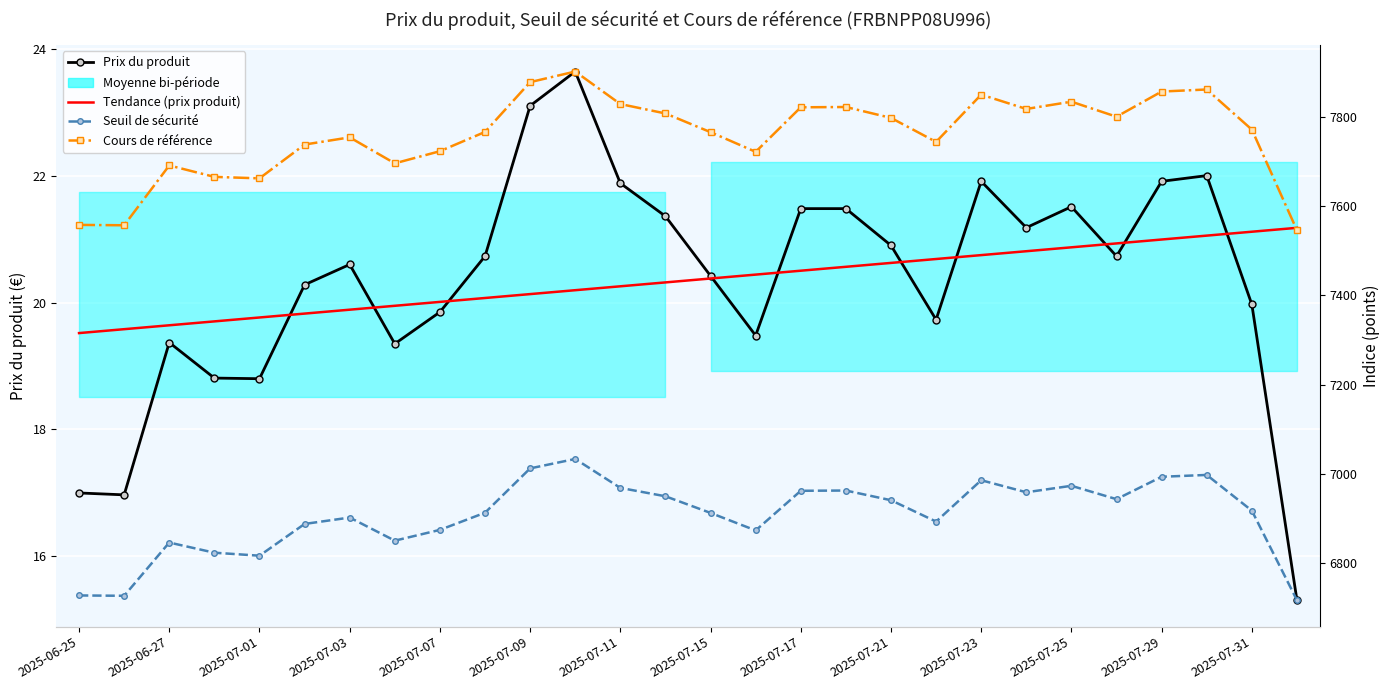

Is the value of Cours de référence at 2025-07-07 greater than the value of Prix du produit at 2025-07-07?

Yes